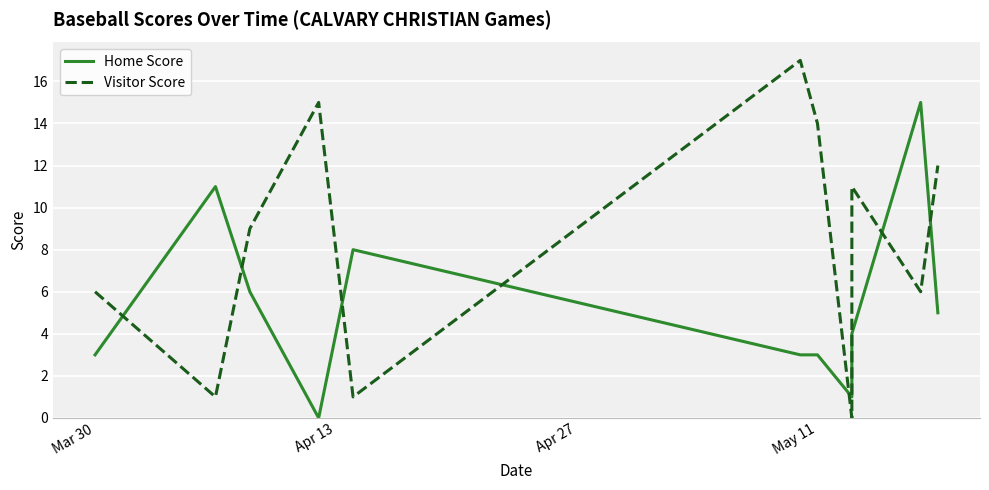

Between which two adjacent categories do Visitor Score and Home Score first intersect?

Mar 30 and Apr 13